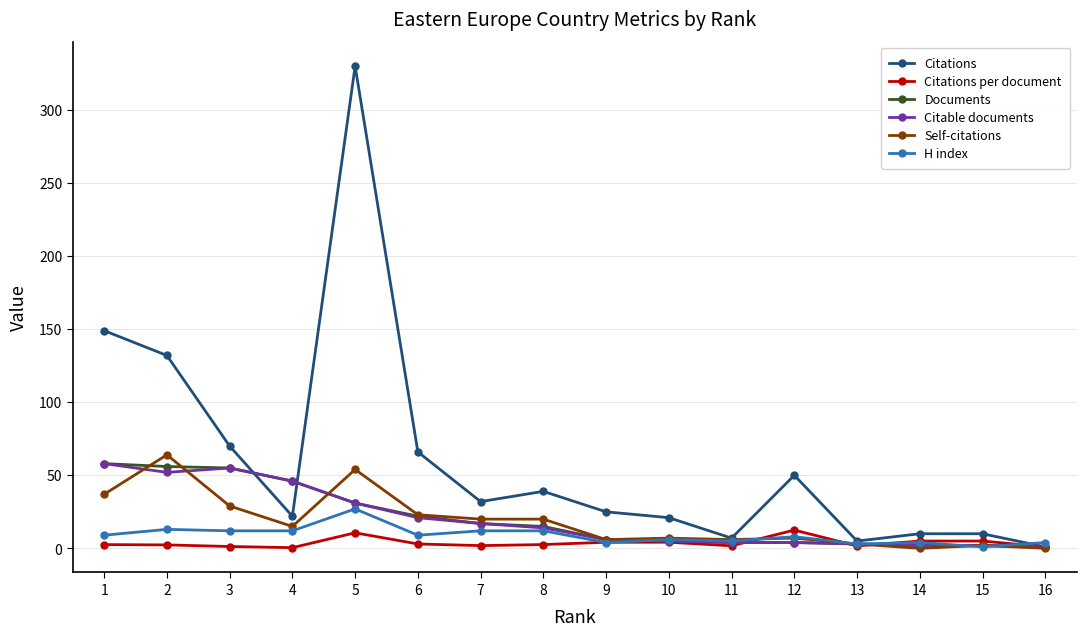

Which series has the largest range (max minus min)?

Citations